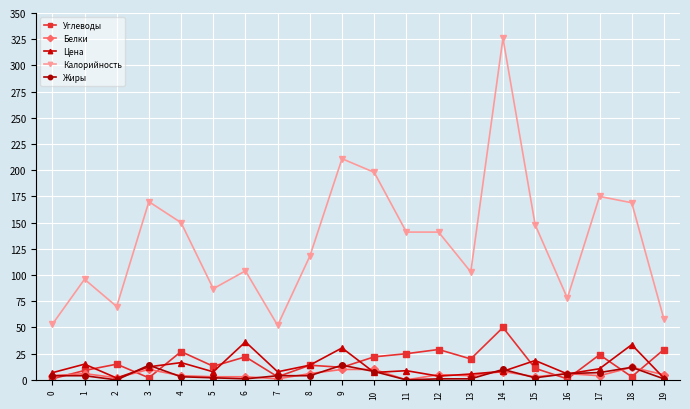

What is the spread (max minus min) of values at 17?

171.0